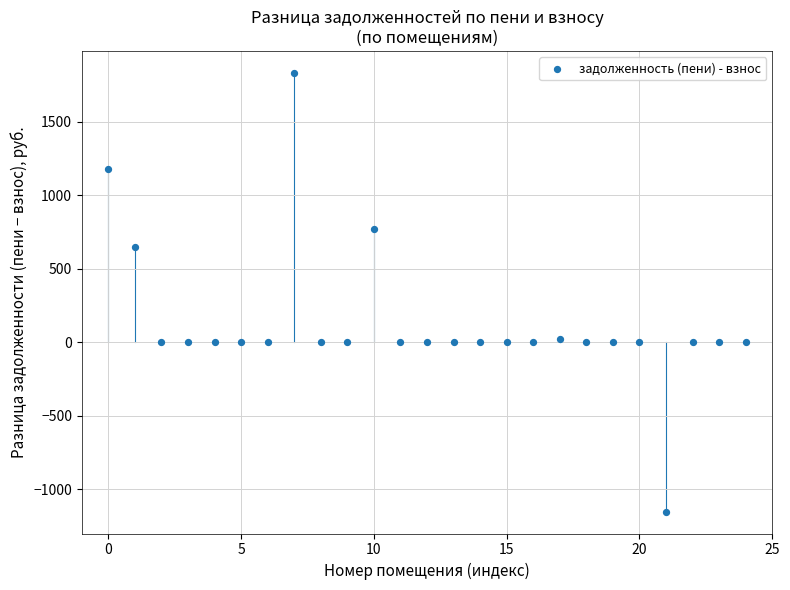

What is the range of Y values (max minus min)?

2985.2